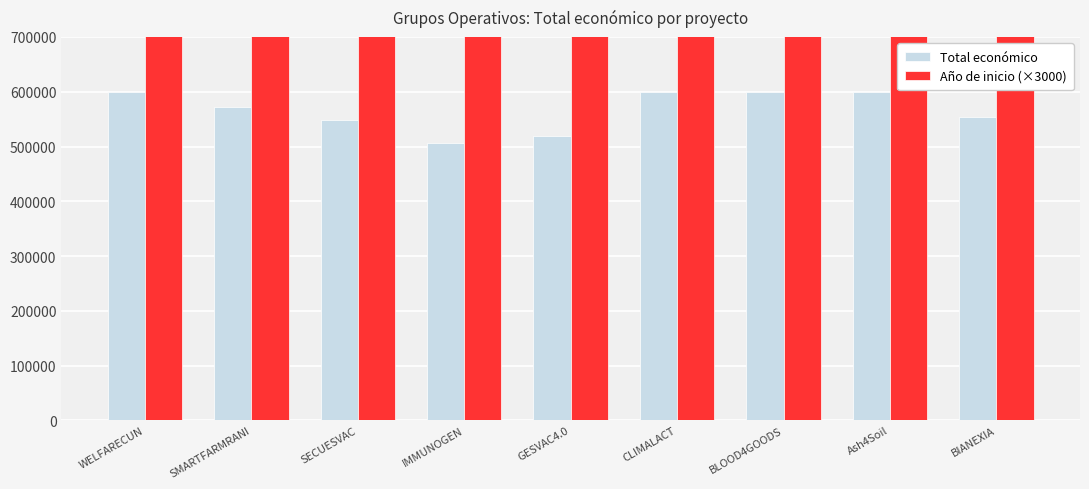

What is the difference between the highest and lowest values at BLOOD4GOODS?

5472040